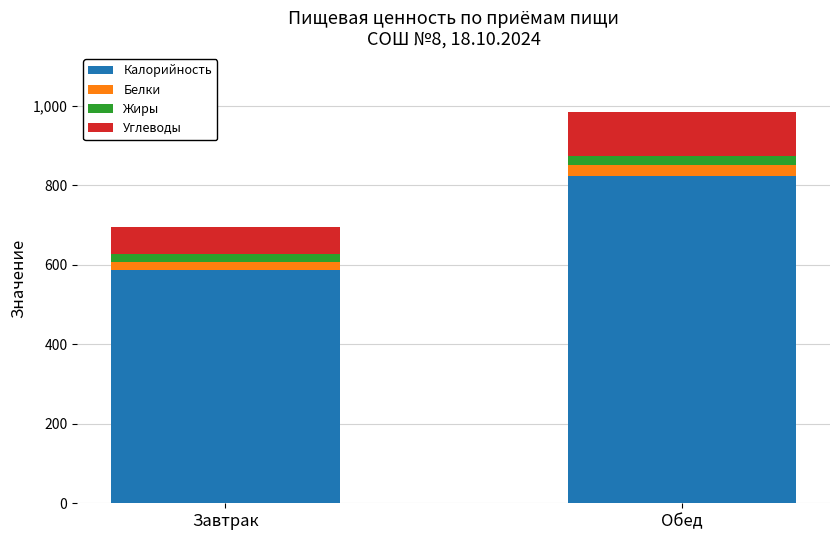

Which category has the highest value in the Калорийность series?

Обед